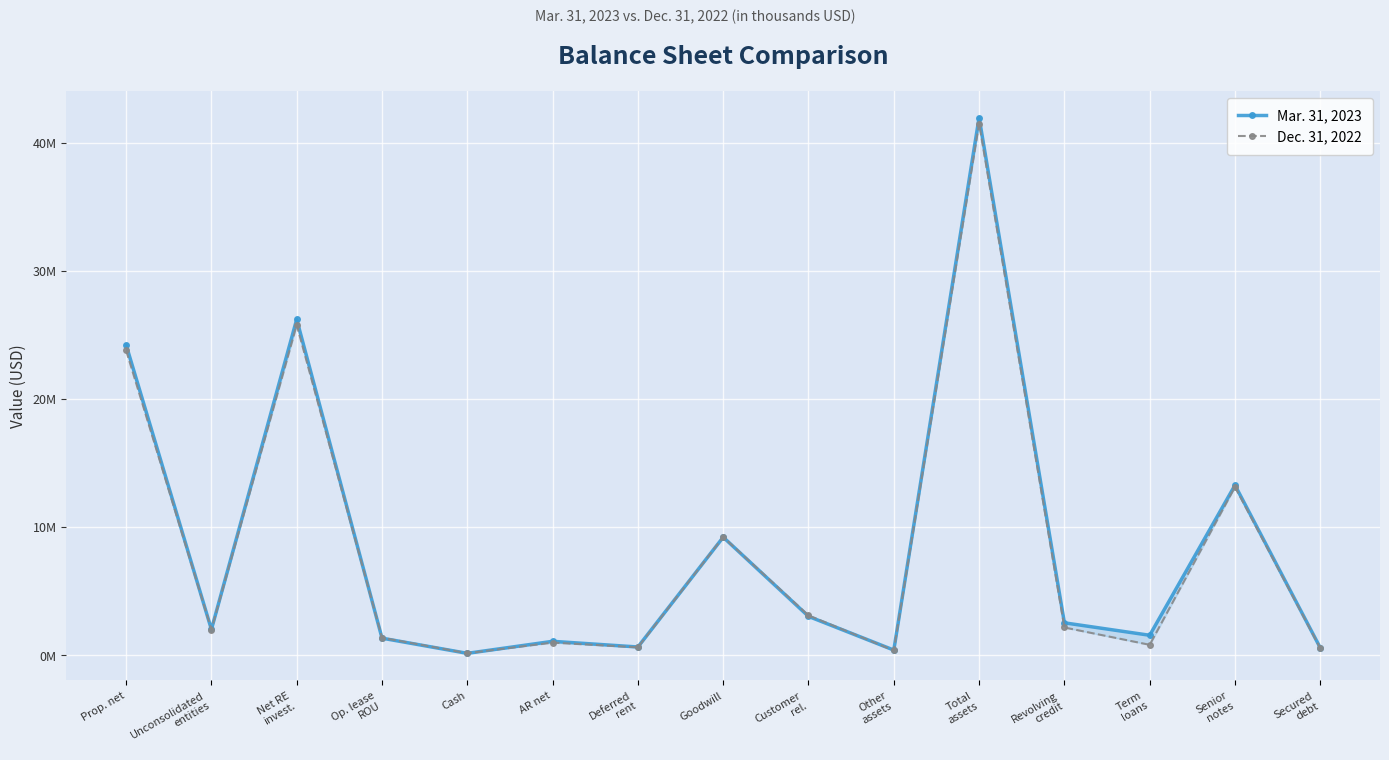

At AR net, list the series in order from largest to smallest.

Mar. 31, 2023, Dec. 31, 2022